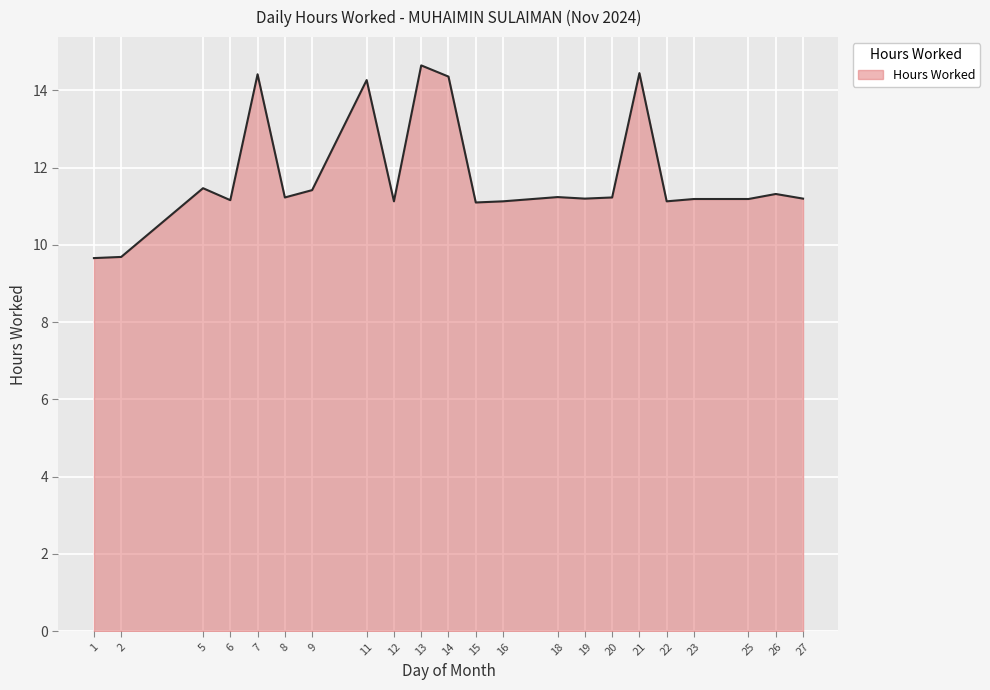

What is the greatest value displayed?

14.7